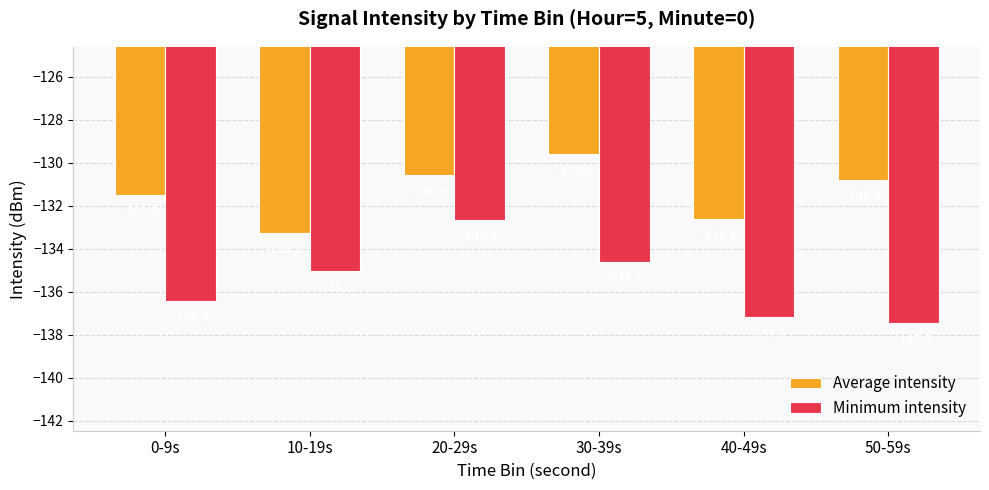

What position from the right is 20-29s?

4